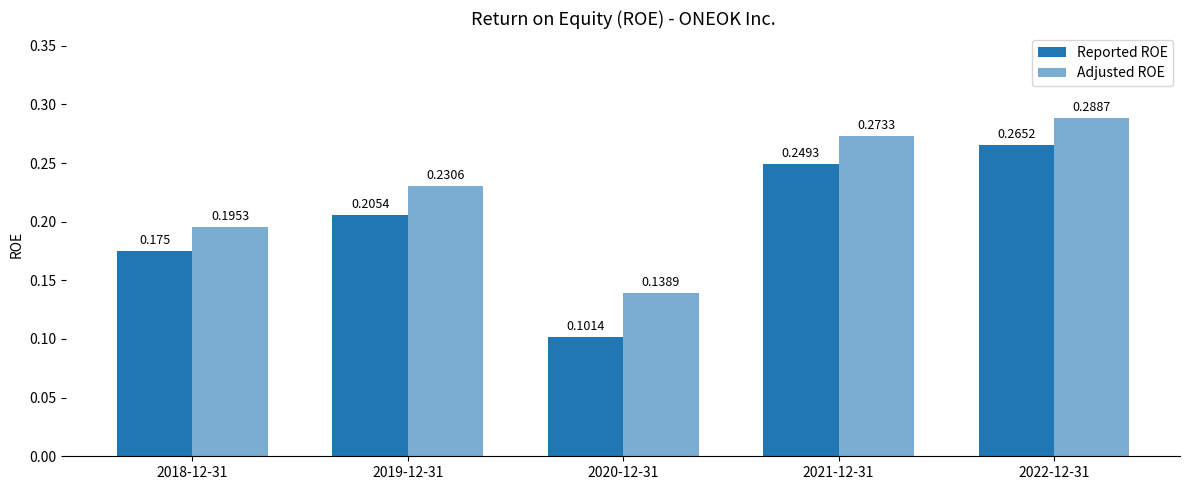

Rank the series by their maximum value, from lowest to highest.

Reported ROE, Adjusted ROE